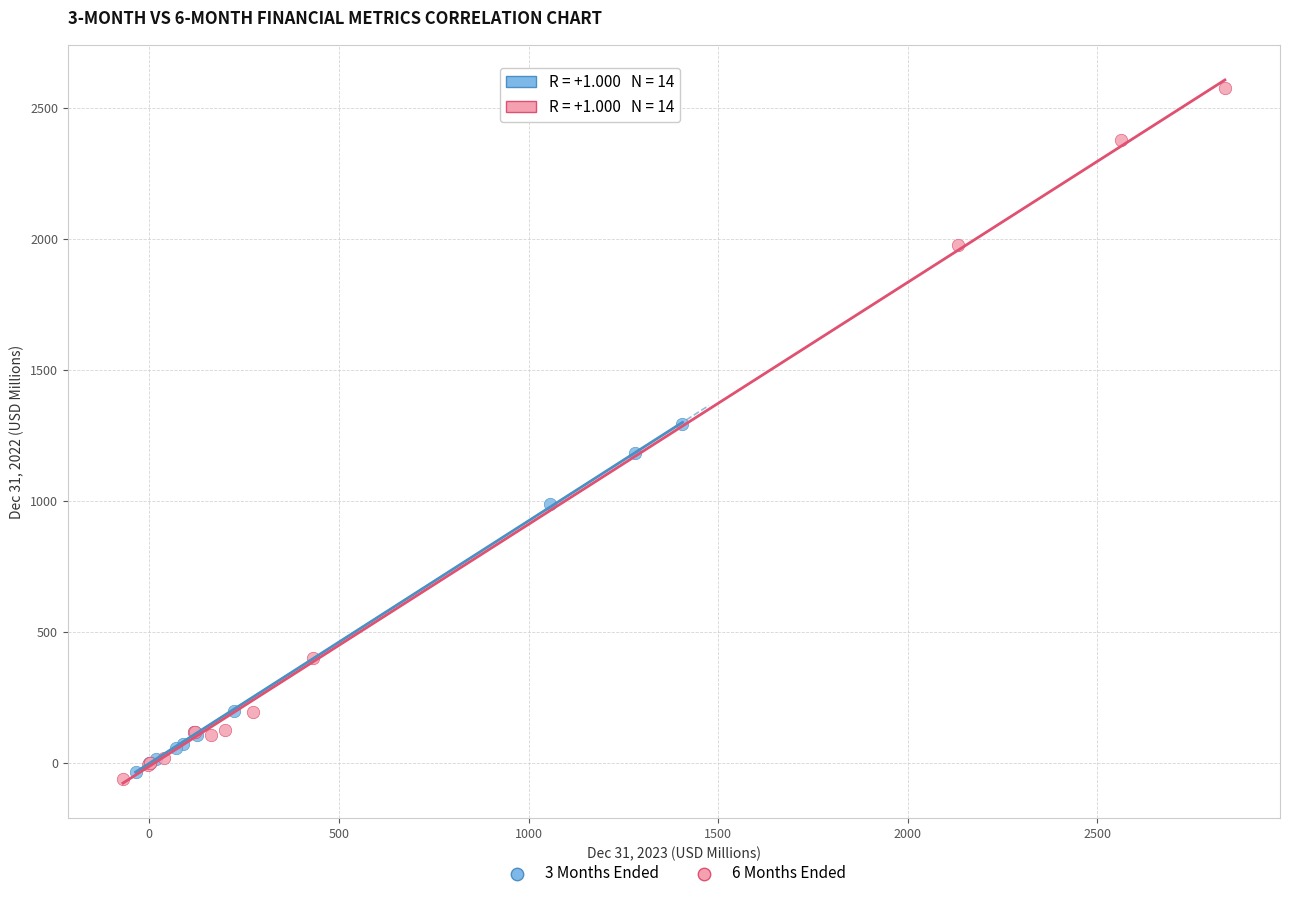

Which series has the largest Y range (max minus min)?

6 Months Ended